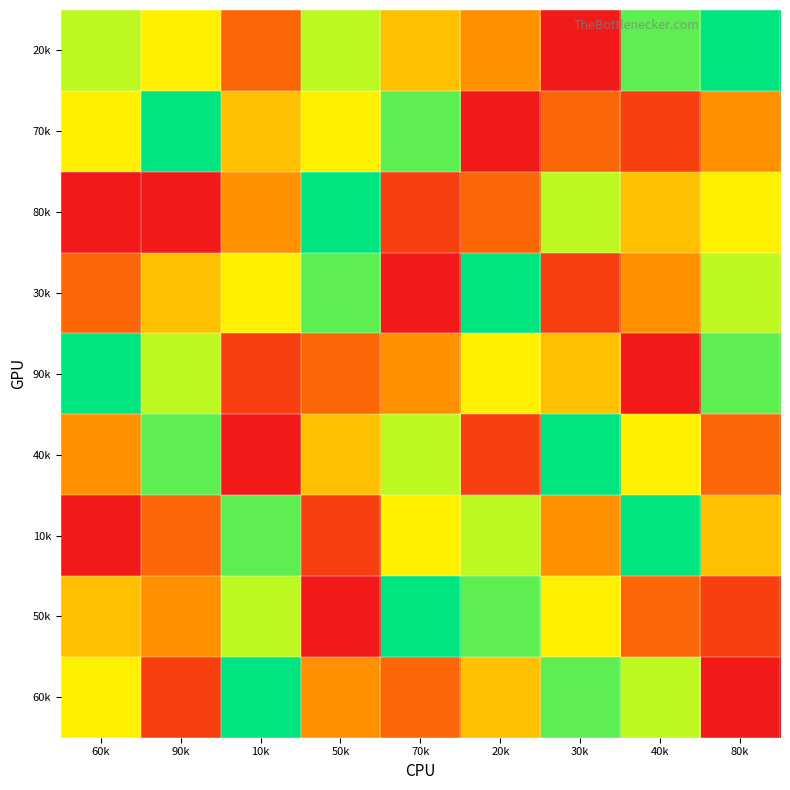

Reading left to right, extract all data points from this chart.

20k: 60k=7	90k=6	10k=3	50k=7	70k=5	20k=4	30k=1	40k=8	80k=9
70k: 60k=6	90k=9	10k=5	50k=6	70k=8	20k=1	30k=3	40k=2	80k=4
80k: 60k=1	90k=1	10k=4	50k=9	70k=2	20k=3	30k=7	40k=5	80k=6
30k: 60k=3	90k=5	10k=6	50k=8	70k=1	20k=9	30k=2	40k=4	80k=7
90k: 60k=9	90k=7	10k=2	50k=3	70k=4	20k=6	30k=5	40k=1	80k=8
40k: 60k=4	90k=8	10k=1	50k=5	70k=7	20k=2	30k=9	40k=6	80k=3
10k: 60k=1	90k=3	10k=8	50k=2	70k=6	20k=7	30k=4	40k=9	80k=5
50k: 60k=5	90k=4	10k=7	50k=1	70k=9	20k=8	30k=6	40k=3	80k=2
60k: 60k=6	90k=2	10k=9	50k=4	70k=3	20k=5	30k=8	40k=7	80k=1